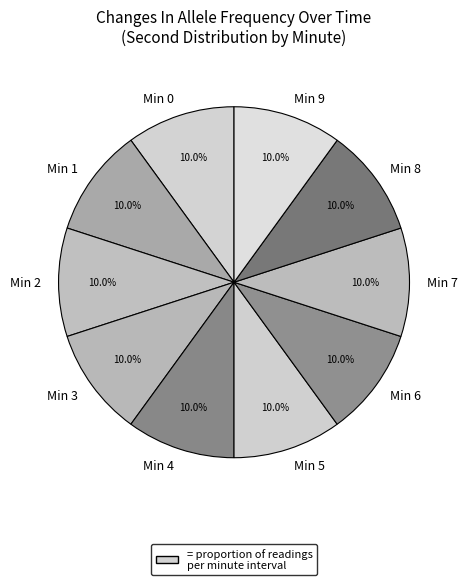

Approximately how many times larger is the value at Min 4 compared to Min 7?

1.0